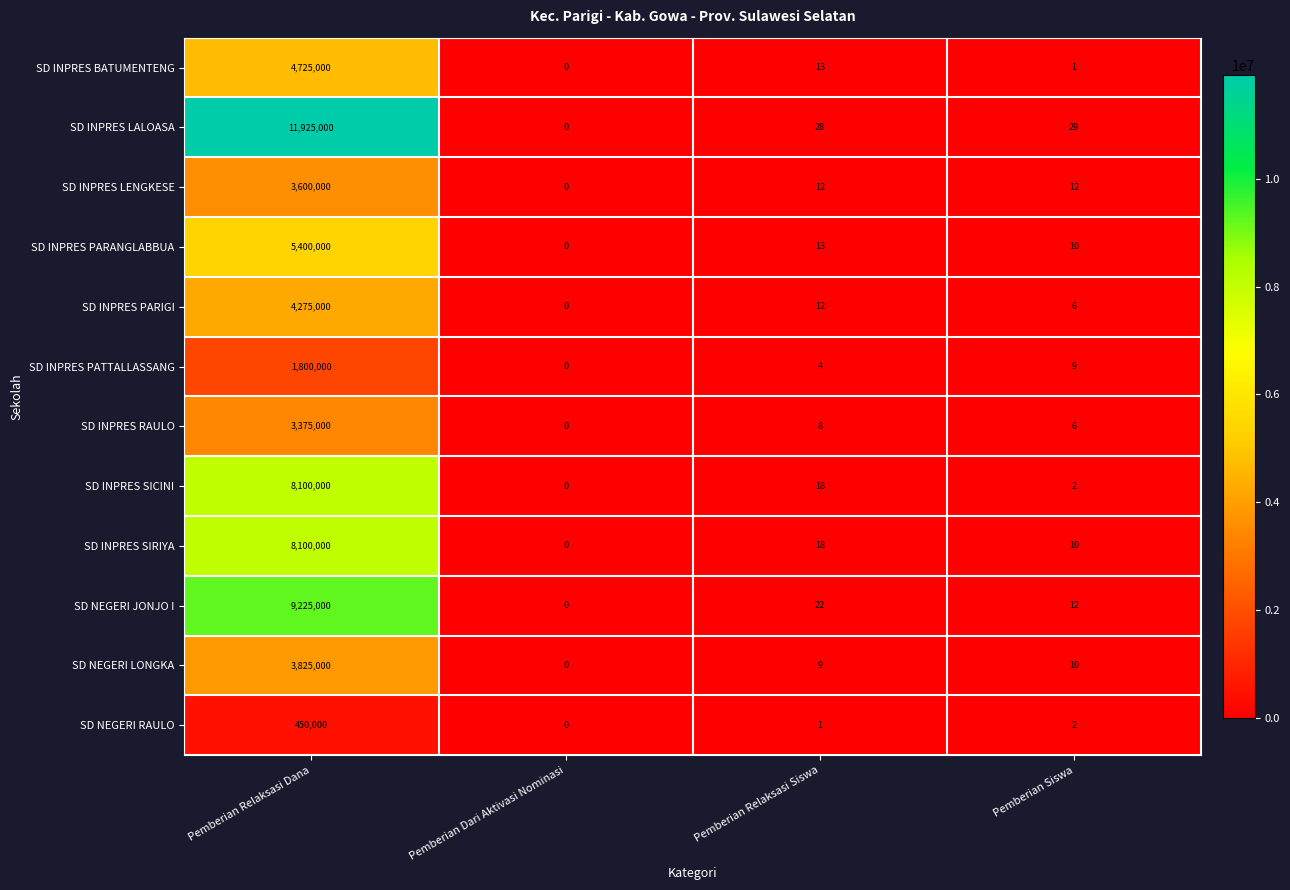

Is it true that SD INPRES SICINI equals 7 at Pemberian Relaksasi Siswa?

False